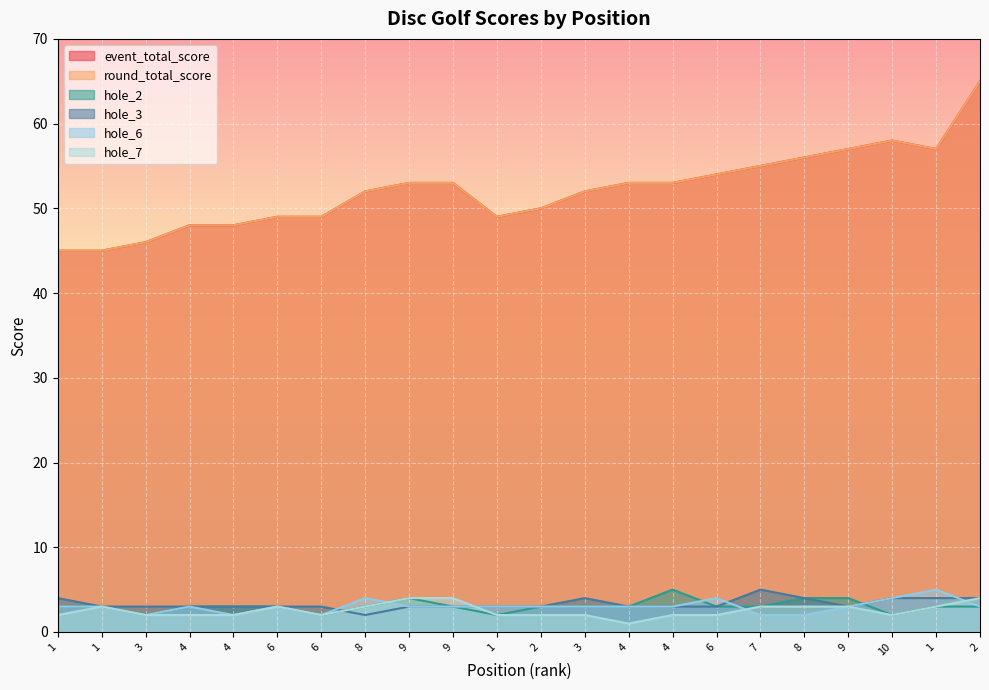

Reading right to left, what are all the values shown in this chart?

event_total_score: 2=65	1=57	10=58	9=57	8=56	7=55	6=54	4=53	4=53	3=52	2=50	1=49	9=53	9=53	8=52	6=49	6=49	4=48	4=48	3=46	1=45	1=45
round_total_score: 2=65	1=57	10=58	9=57	8=56	7=55	6=54	4=53	4=53	3=52	2=50	1=49	9=53	9=53	8=52	6=49	6=49	4=48	4=48	3=46	1=45	1=45
hole_2: 2=3	1=3	10=2	9=4	8=4	7=3	6=3	4=5	4=3	3=3	2=3	1=2	9=3	9=4	8=3	6=2	6=3	4=3	4=3	3=2	1=3	1=3
hole_3: 2=4	1=4	10=4	9=3	8=4	7=5	6=3	4=3	4=3	3=4	2=3	1=3	9=3	9=3	8=2	6=3	6=3	4=3	4=3	3=3	1=3	1=4
hole_6: 2=3	1=5	10=4	9=3	8=2	7=2	6=4	4=3	4=3	3=3	2=3	1=3	9=3	9=3	8=4	6=2	6=3	4=2	4=3	3=2	1=3	1=3
hole_7: 2=4	1=3	10=2	9=3	8=3	7=3	6=2	4=2	4=1	3=2	2=2	1=2	9=4	9=4	8=3	6=2	6=3	4=2	4=2	3=2	1=3	1=2